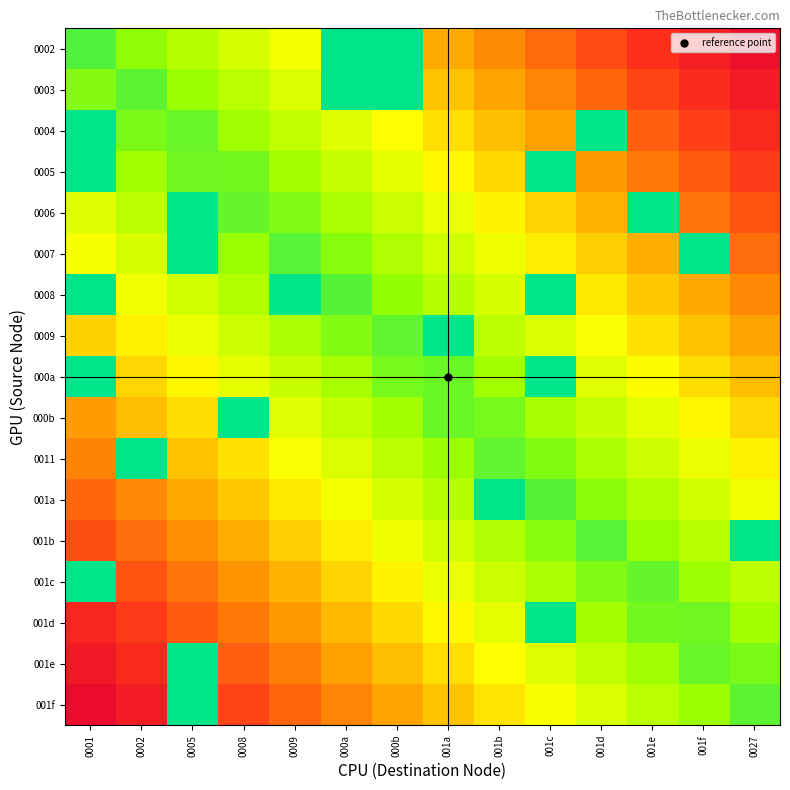

At which category is the sum across all series the highest?

0027